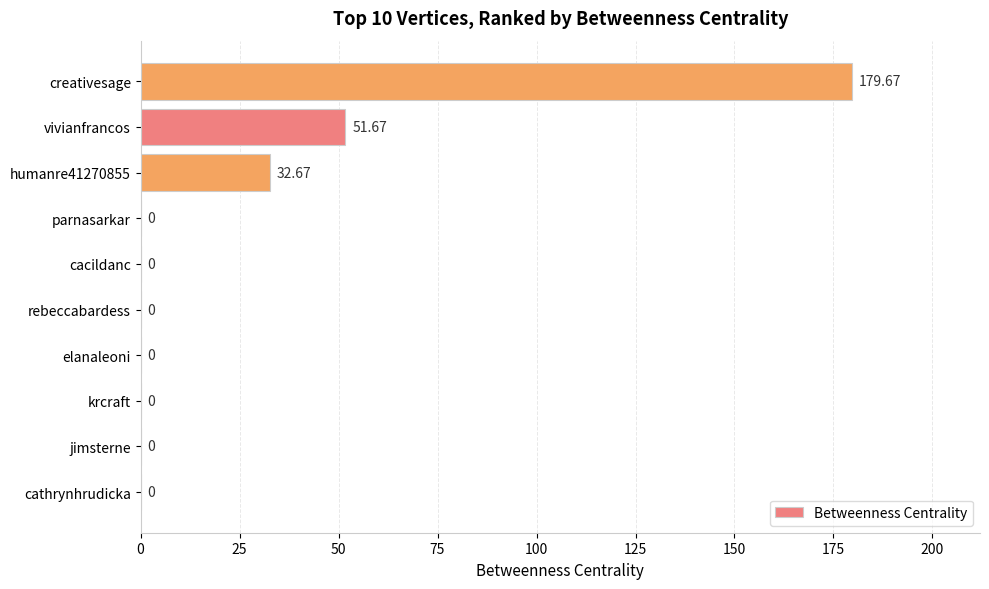

Where is the data nearest to the value 89?

vivianfrancos